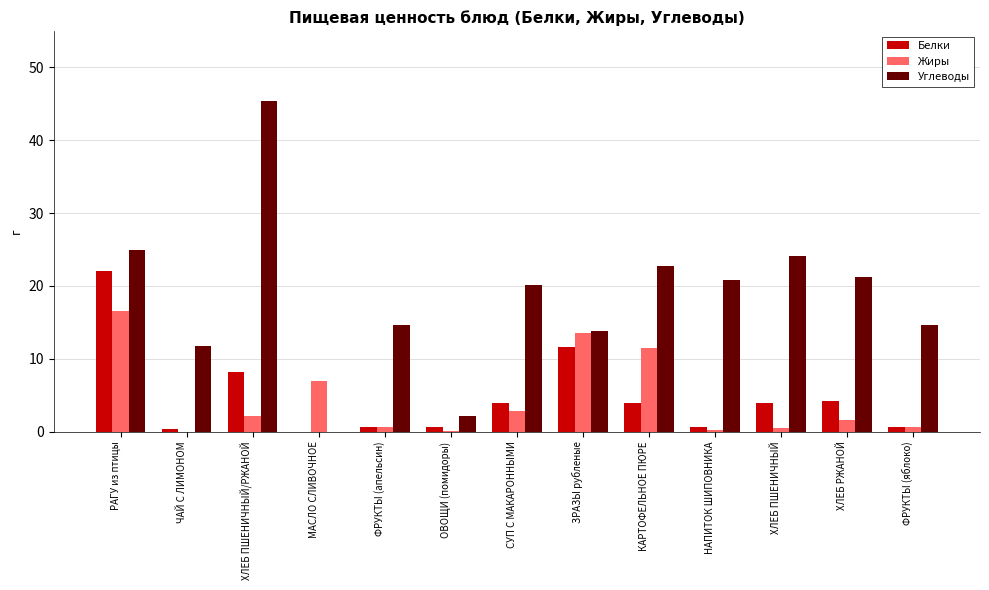

Where is Белки nearest to the value 11?

ЗРАЗЫ рубленые